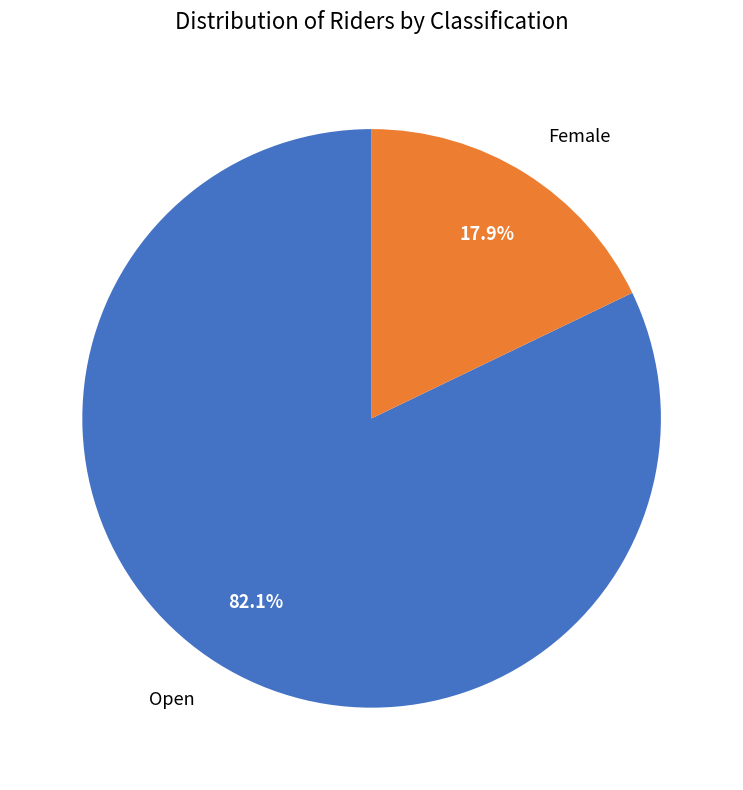

To the nearest percent, what portion does Female represent?

18%